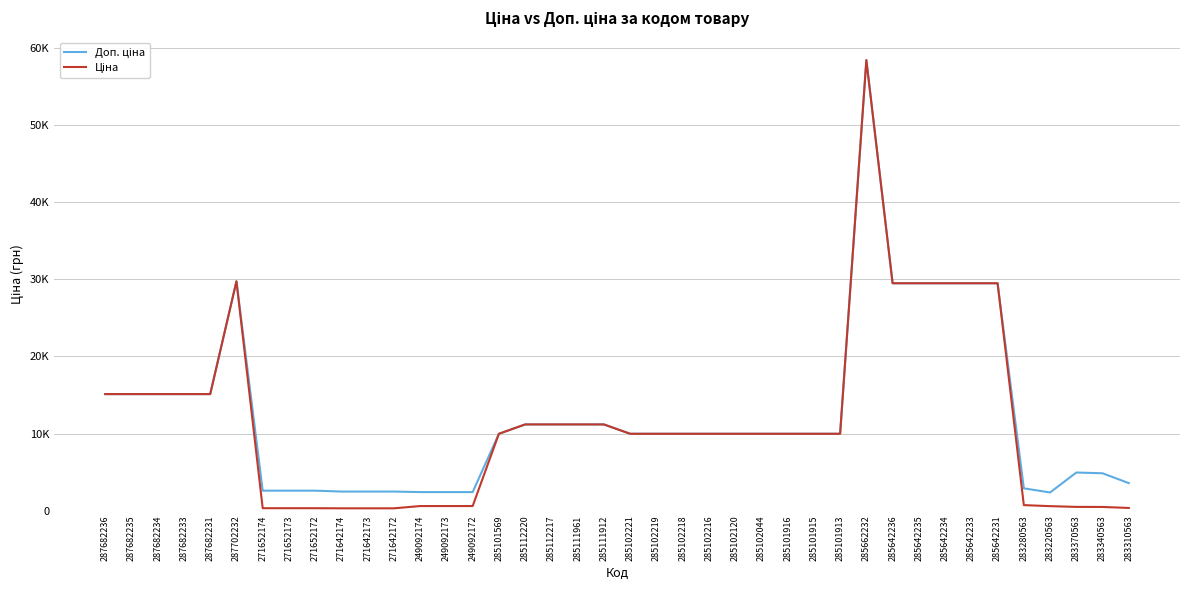

True or false: Доп. ціна and Ціна intersect in this chart.

False